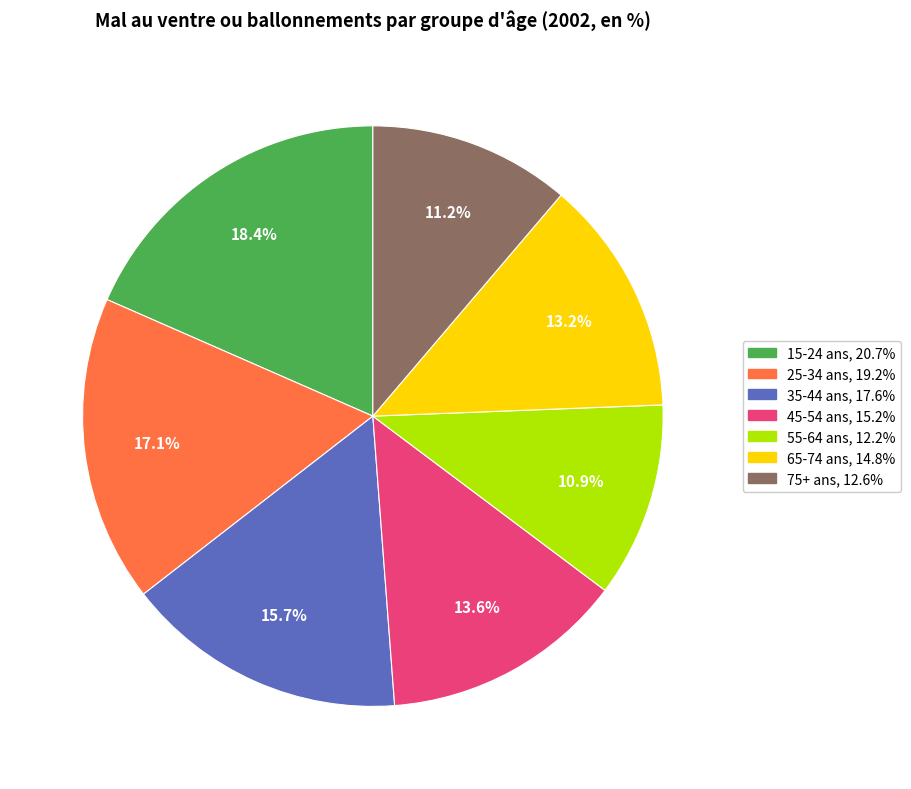

How many slices are in this pie chart?

7